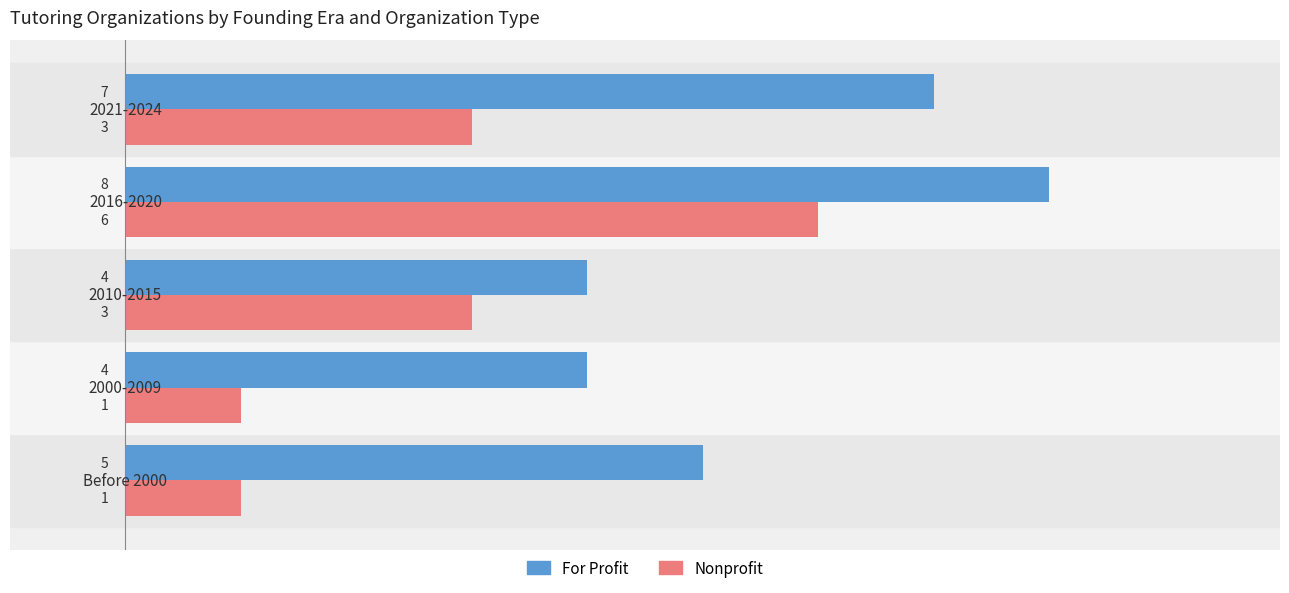

Count the Nonprofit values in the range 1 to 3.

4